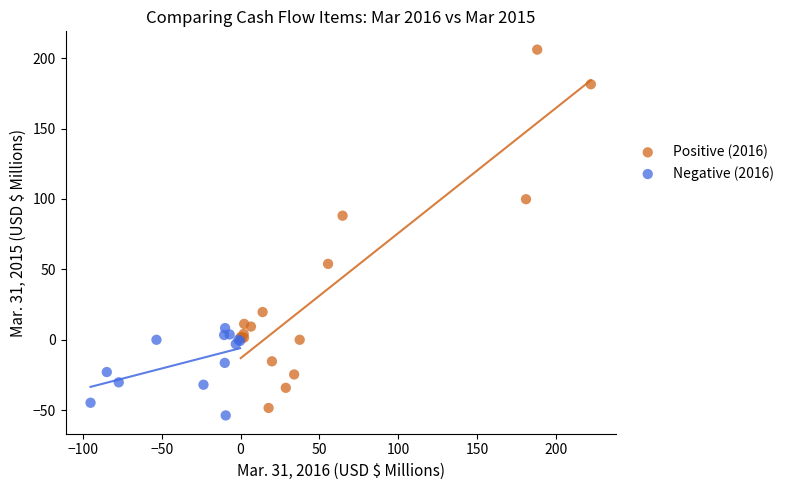

Which series has the widest spread of Y values?

Positive (2016)